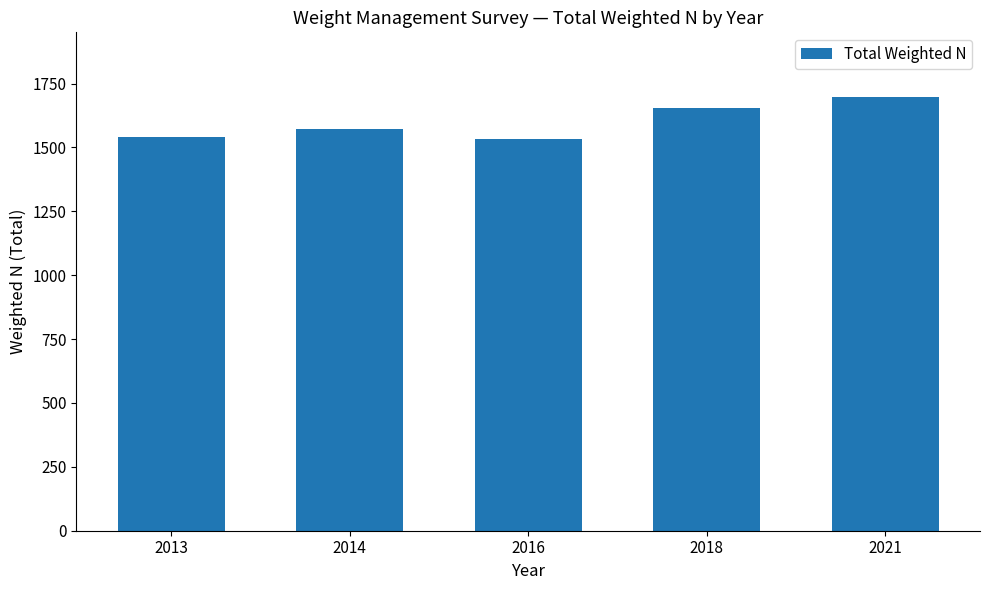

Reading right to left, what are all the values shown in this chart?

2021=1696	2018=1656	2016=1532	2014=1573	2013=1540